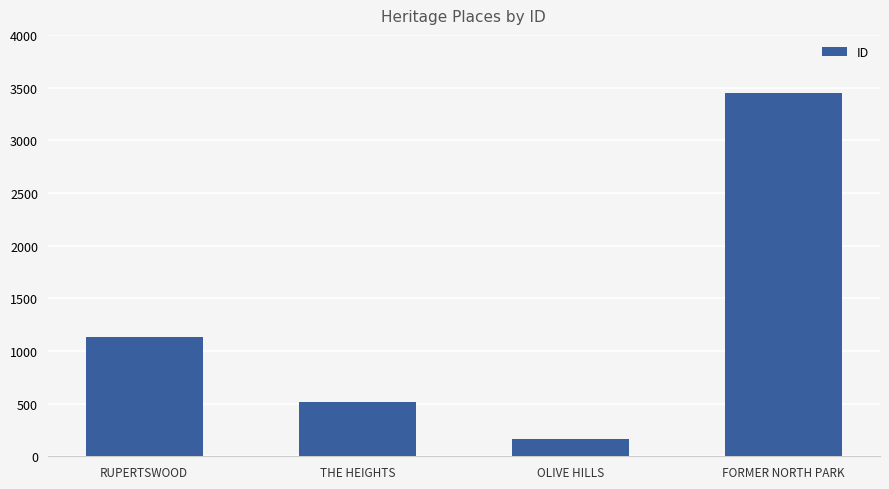

Which label corresponds to the smallest value in the chart?

OLIVE HILLS